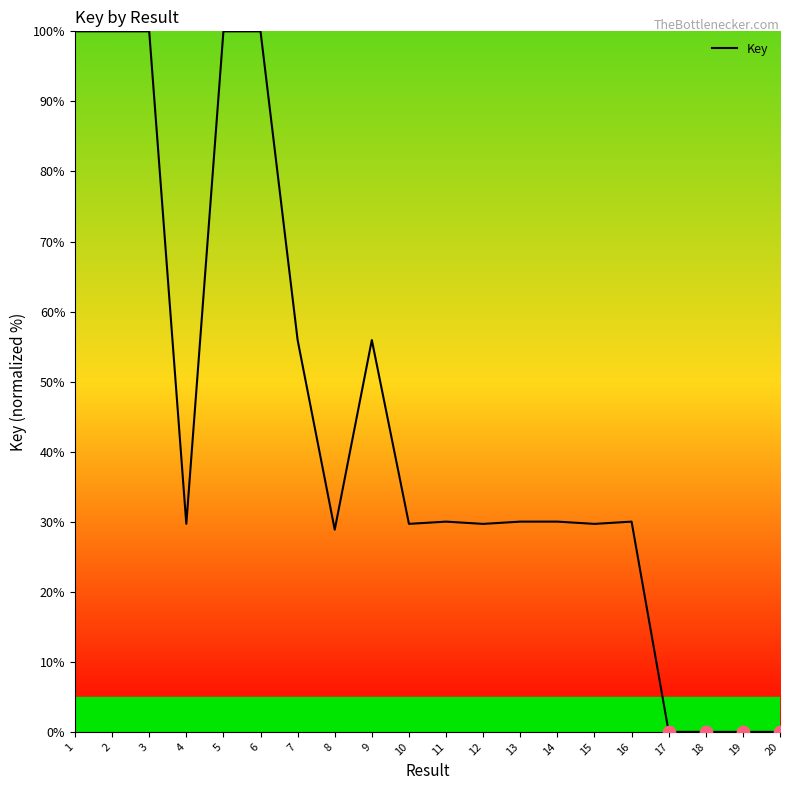

Approximately how many times larger is the value at 8 compared to 12?

1.0